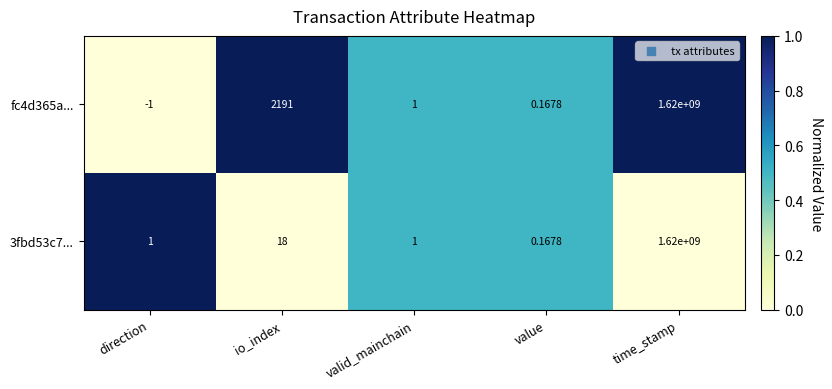

List the labels in order of fc4d365a... value, smallest first.

direction, value, valid_mainchain, io_index, time_stamp